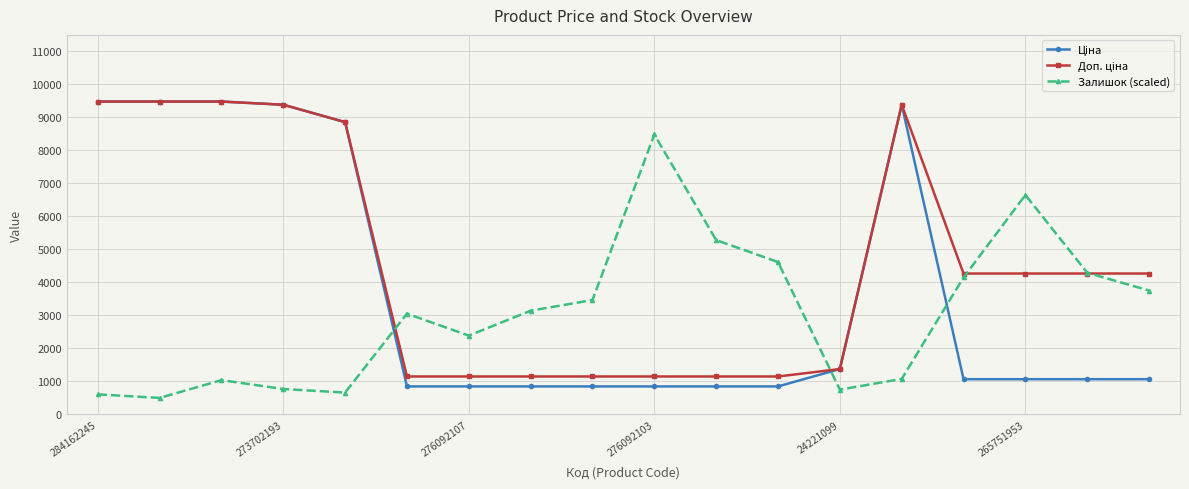

What is the minimum value shown in the chart?

500.0